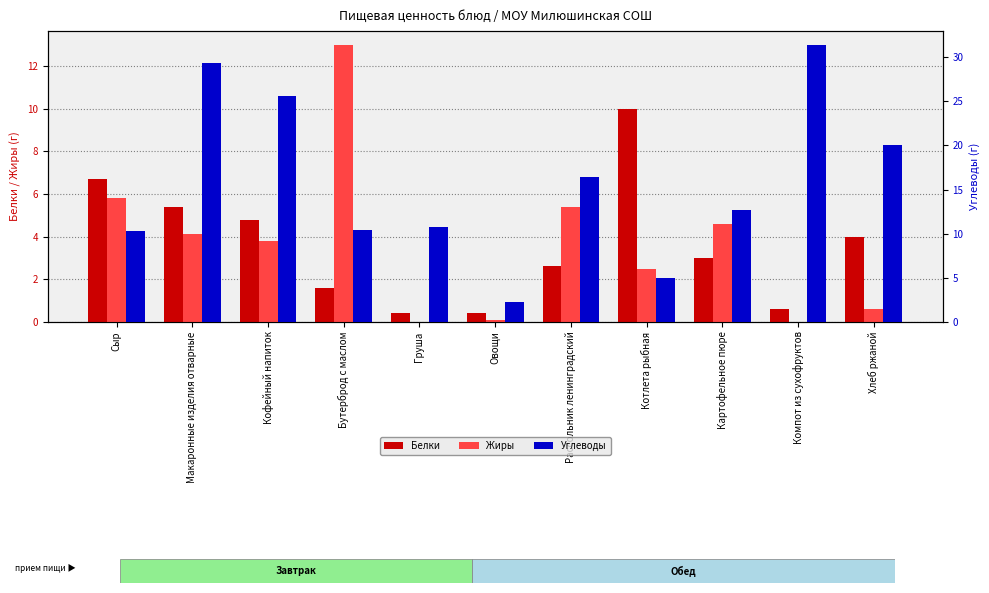

Reading left to right, extract all data points from this chart.

Белки: 6.7	5.4	4.8	1.6	0.4	0.4	2.6	10.0	3.0	0.6	4.0
Жиры: 5.8	4.1	3.8	13.0	0.0	0.1	5.4	2.5	4.6	0.0	0.6
Углеводы: 10.3	29.4	25.6	10.4	10.7	2.2	16.4	5.0	12.7	31.4	20.0